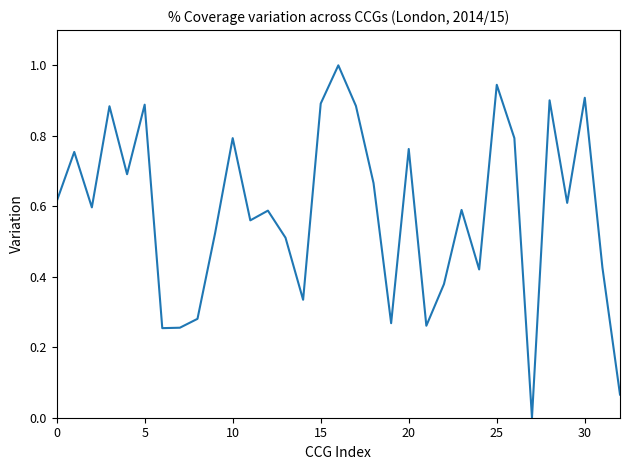

Is this an area chart (filled region under the line)?

No